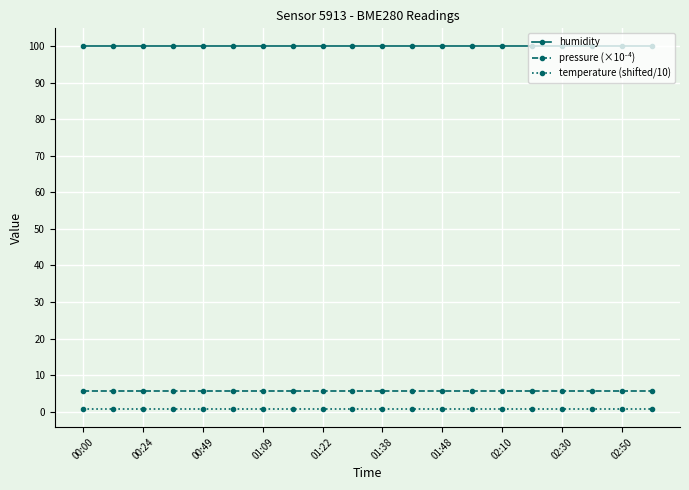

What is the greatest value displayed?

100.0